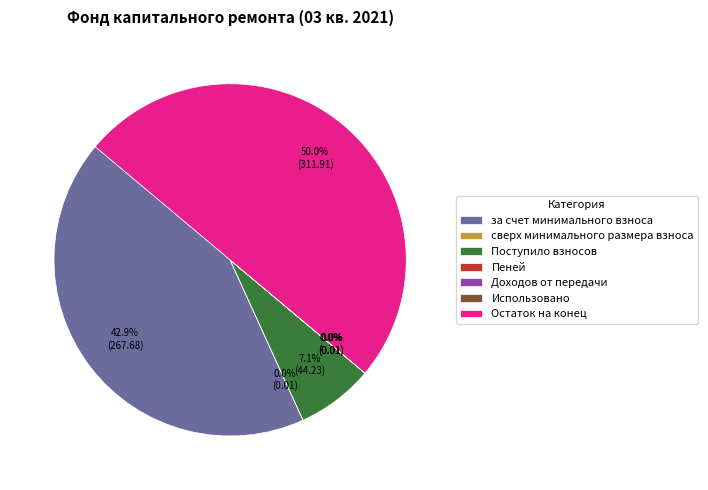

What portion of the pie excludes Остаток на конец?

50.0%